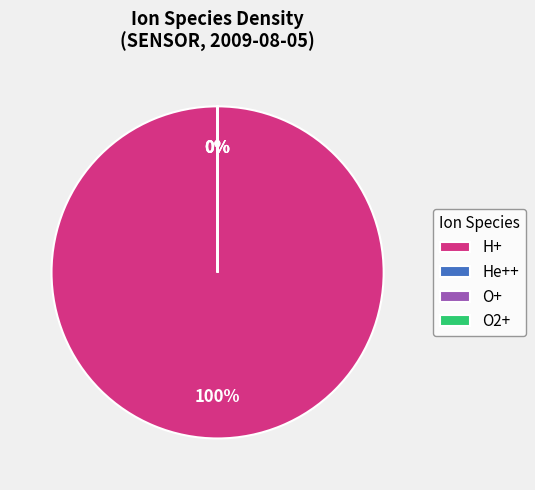

What is the total percentage of O2+ density and H+ density?

100.0%